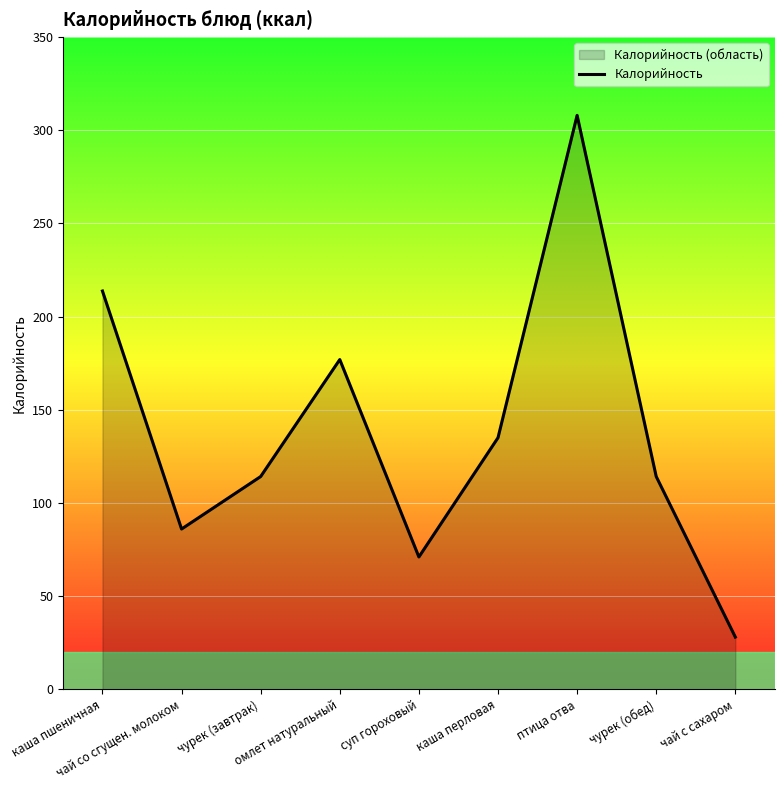

List the labels in order of value, largest first.

птица отва, каша пшеничная, омлет натуральный, каша перловая, чурек (завтрак), чурек (обед), чай со сгущен. молоком, суп гороховый, чай с сахаром